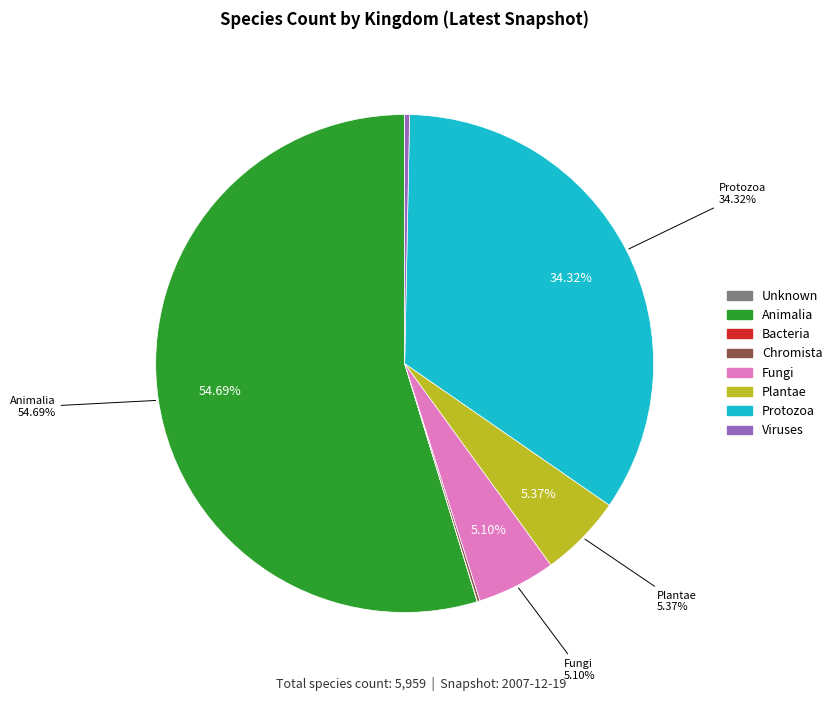

Approximately how many times larger is the value at Animalia compared to Fungi?

10.7